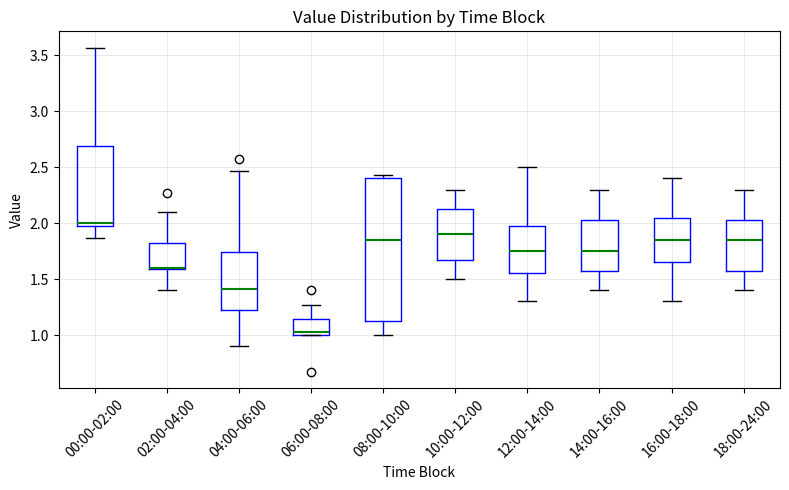

Reading left to right, read every box against the y-axis: the position of its median line, the range the box covers, and the ends of its whiskers. The values are not printed on the chart, so give them approximately, as read against the axis.

00:00-02:00: median 2.00 (just above the box's lower edge), box 2.00 to 2.70, whiskers 1.85 to 3.55
02:00-04:00: median 1.60 (drawn on the box's lower edge), box 1.60 to 1.80, whiskers 1.40 to 2.10
04:00-06:00: median 1.40, box 1.25 to 1.75, whiskers 0.90 to 2.45
06:00-08:00: median 1.05, box 1.00 to 1.15, whiskers 1.00 to 1.25
08:00-10:00: median 1.85, box 1.10 to 2.40, whiskers 1.00 to 2.45
10:00-12:00: median 1.90, box 1.70 to 2.15, whiskers 1.50 to 2.30
12:00-14:00: median 1.75, box 1.55 to 2.00, whiskers 1.30 to 2.50
14:00-16:00: median 1.75, box 1.60 to 2.05, whiskers 1.40 to 2.30
16:00-18:00: median 1.85, box 1.65 to 2.05, whiskers 1.30 to 2.40
18:00-24:00: median 1.85, box 1.60 to 2.05, whiskers 1.40 to 2.30